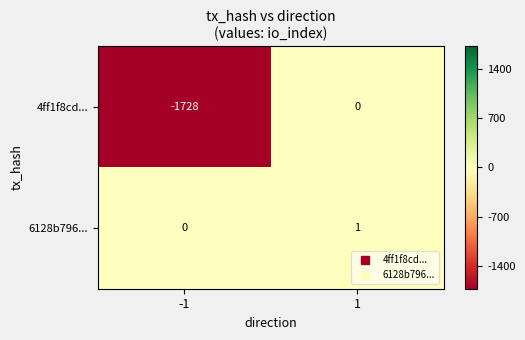

Which series changed the most between -1 and 1?

4ff1f8cd...